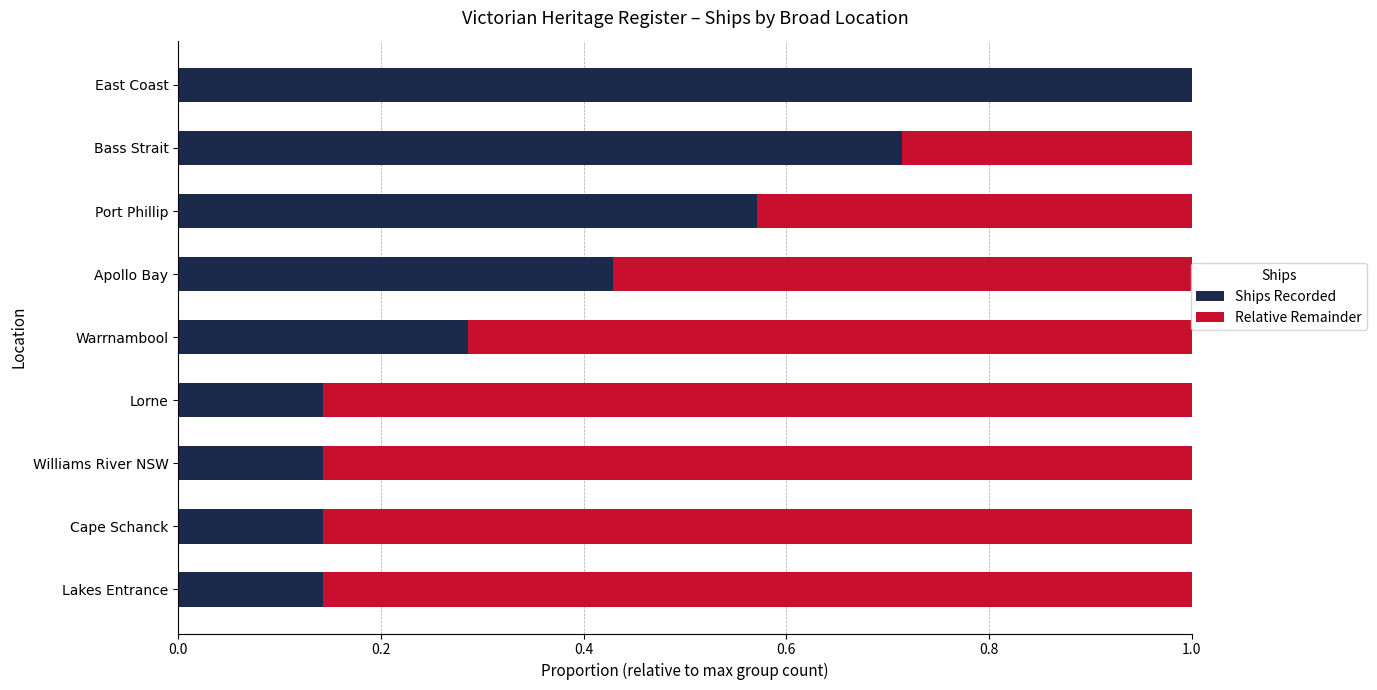

Count the number of categories in the chart.

9